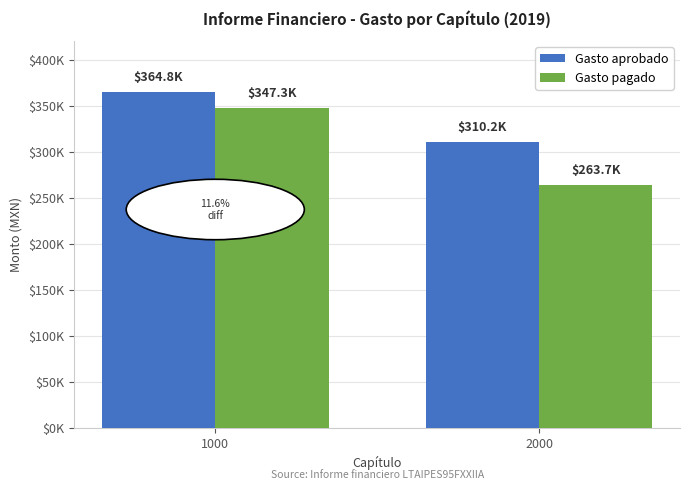

What is the highest value of the Gasto aprobado series?

364811.1